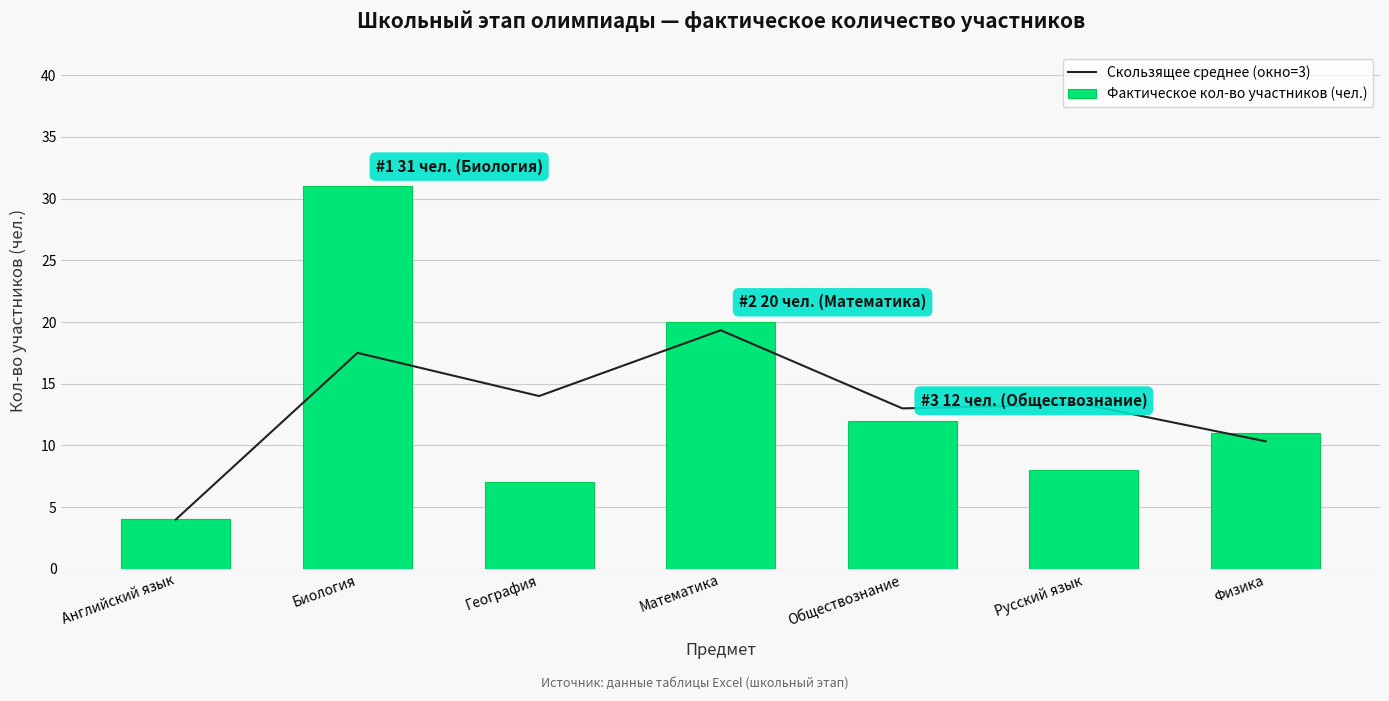

What is the maximum value shown in the chart?

31.0